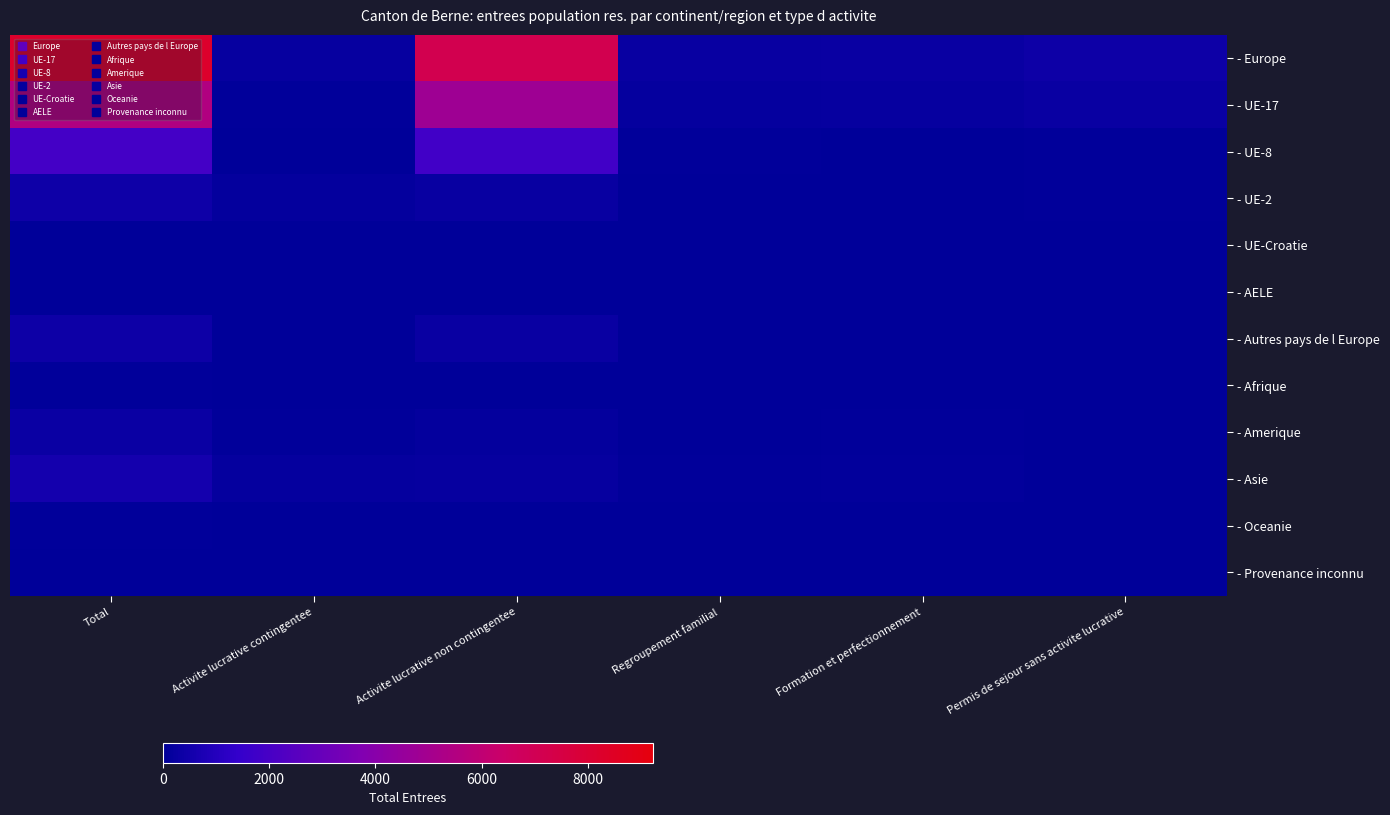

At how many categories does at least one series exceed 815?

2